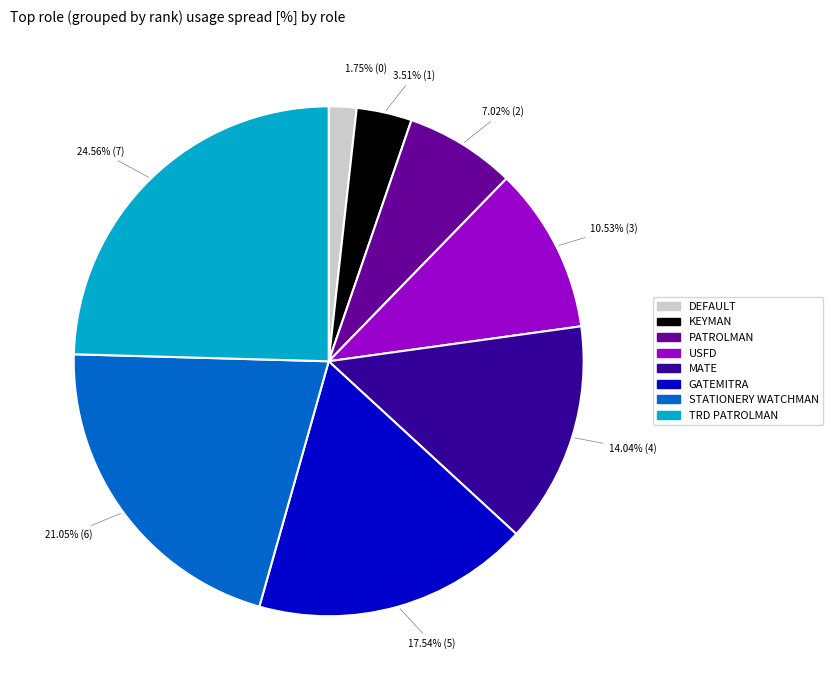

Rank the categories by value from highest to lowest.

TRD PATROLMAN, STATIONERY WATCHMAN, GATEMITRA, MATE, USFD, PATROLMAN, KEYMAN, DEFAULT